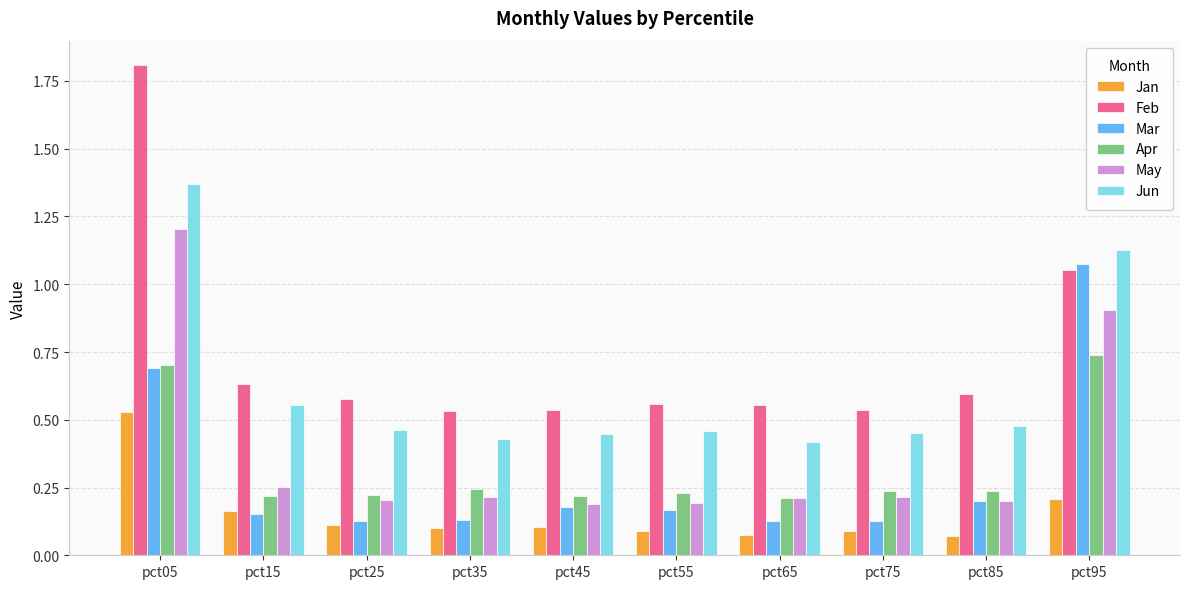

True or false: Apr has a value of 0.1 at pct45.

False